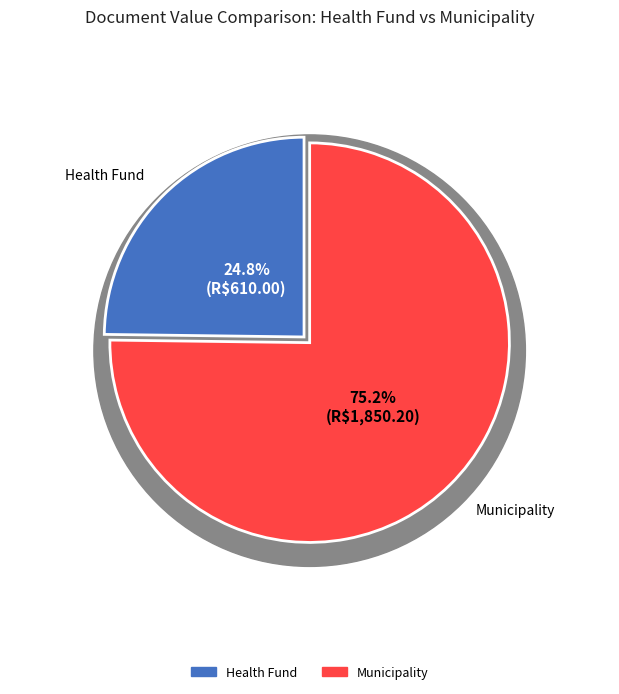

What is the total percentage of MUNICÍPIO DE SÃO DOMINGOS DO NORTE (id:9271268) and FUNDO MUNICIPAL DE SAÚDE (id:9274169)?

100.0%